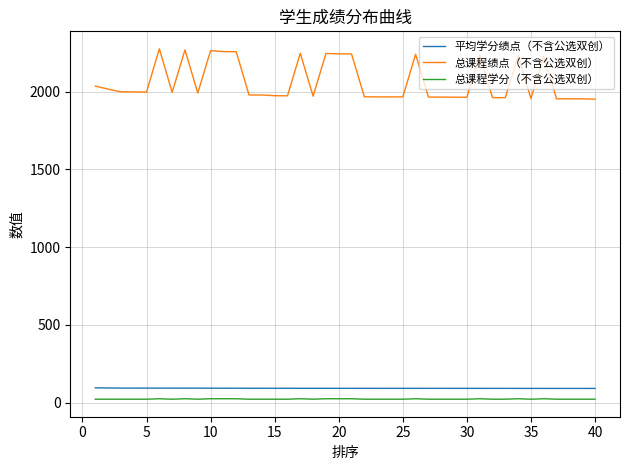

True or false: 平均学分绩点（不含公选双创） and 总课程绩点（不含公选双创） cross at least once.

False